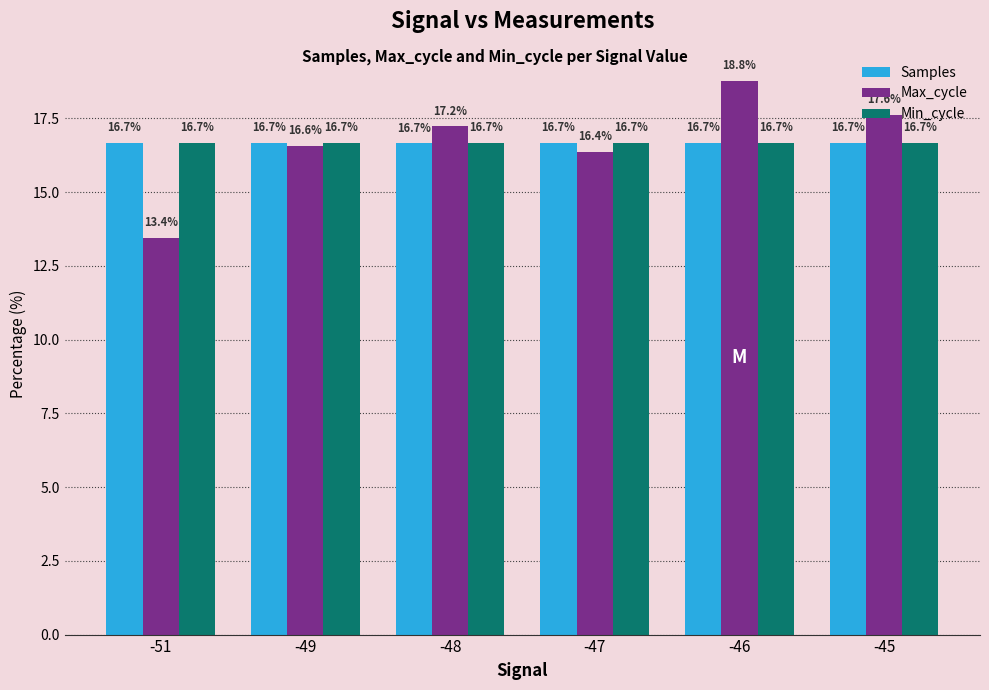

What is the value of the Samples bar at the 1st from the left?

16.7